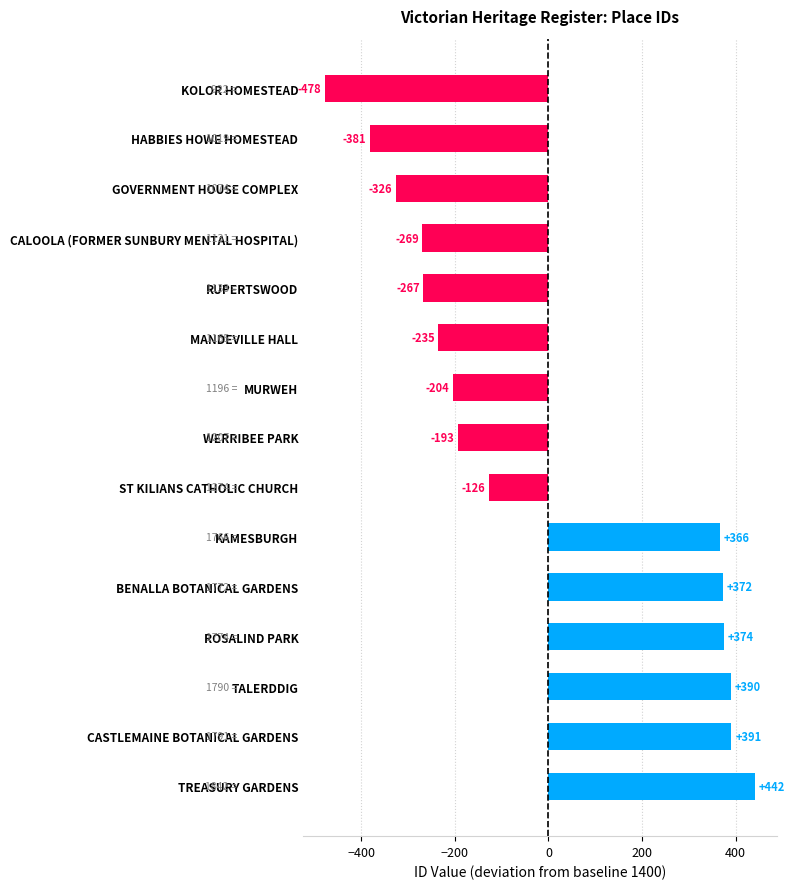

Reading bottom to top, what are all the values shown in this chart?

TREASURY GARDENS=442	CASTLEMAINE BOTANICAL GARDENS=391	TALERDDIG=390	ROSALIND PARK=374	BENALLA BOTANICAL GARDENS=372	KAMESBURGH=366	ST KILIANS CATHOLIC CHURCH=-126	WERRIBEE PARK=-193	MURWEH=-204	MANDEVILLE HALL=-235	RUPERTSWOOD=-267	CALOOLA (FORMER SUNBURY MENTAL HOSPITAL)=-269	GOVERNMENT HOUSE COMPLEX=-326	HABBIES HOWE HOMESTEAD=-381	KOLOR HOMESTEAD=-478